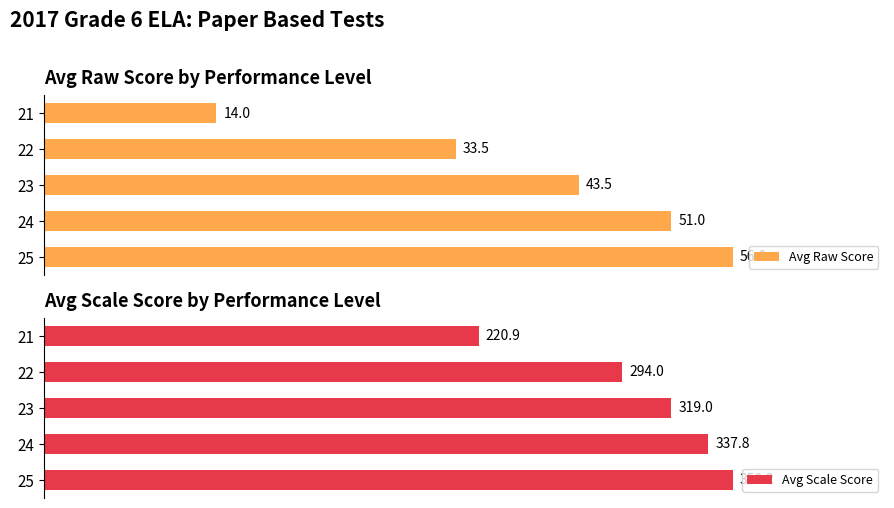

List the labels in order of Avg Scale Score value, largest first.

25, 24, 23, 22, 21